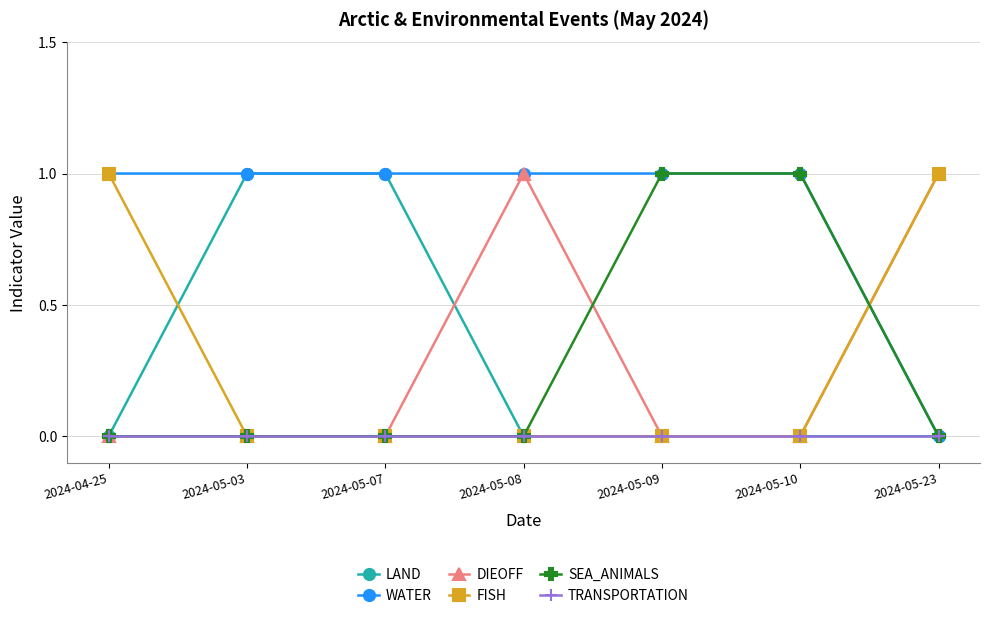

Reading left to right, list all the values displayed in this chart.

LAND: 0	1	1	0	0	0	0
WATER: 1	1	1	1	1	1	0
DIEOFF: 0	0	0	1	0	0	1
FISH: 1	0	0	0	0	0	1
SEA_ANIMALS: 0	0	0	0	1	1	0
TRANSPORTATION: 0	0	0	0	0	0	0